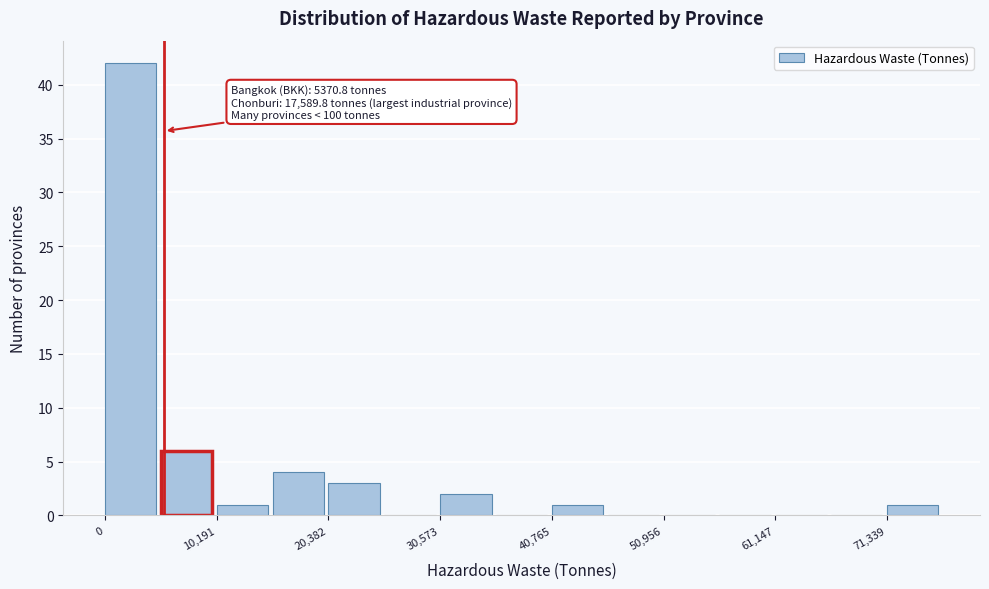

Around what value on the x-axis is the tallest bar? Give the approximate position of its centre, as read against the axis.

2000